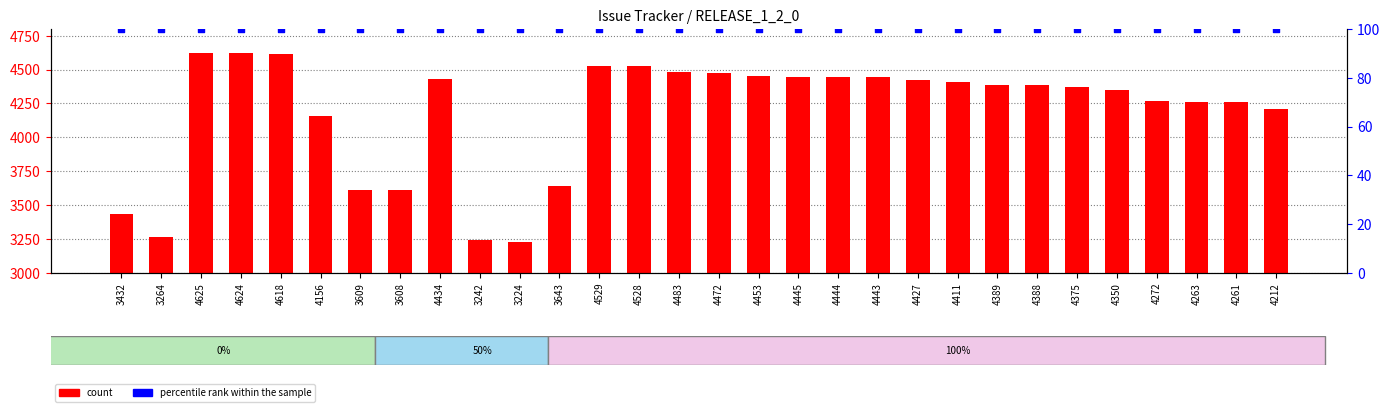

Which series contains the highest Y value?

count